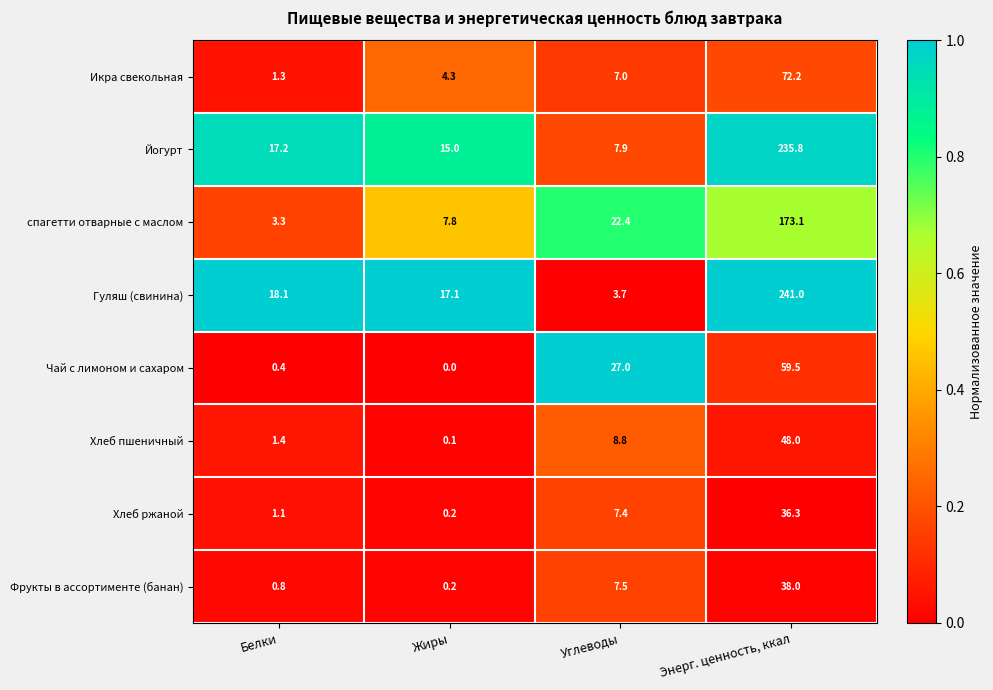

At which label is Хлеб ржаной closest to 18?

Углеводы